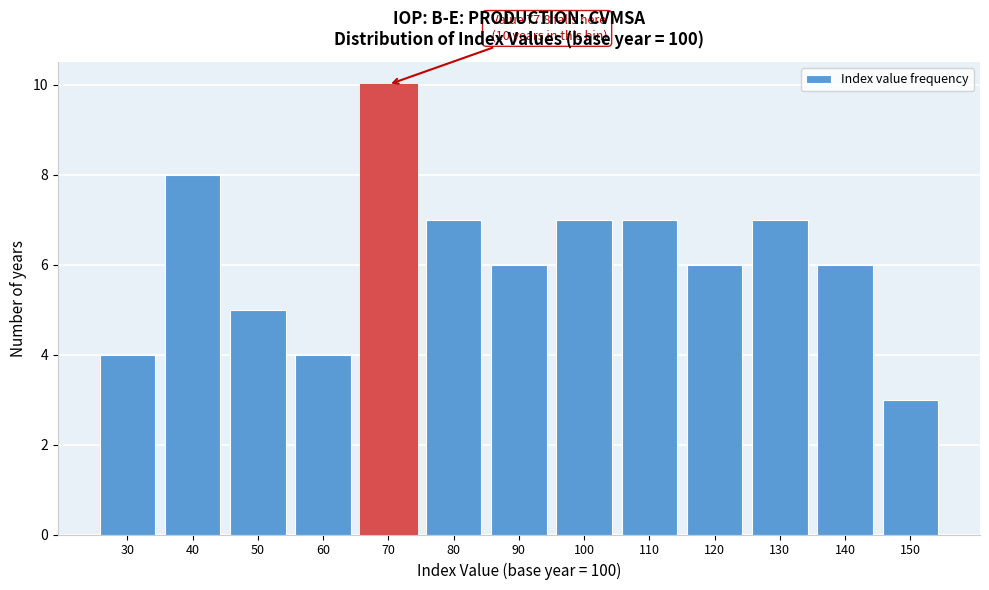

Reading right to left, what are all the values shown in this chart?

3	6	7	6	7	7	6	7	10	4	5	8	4